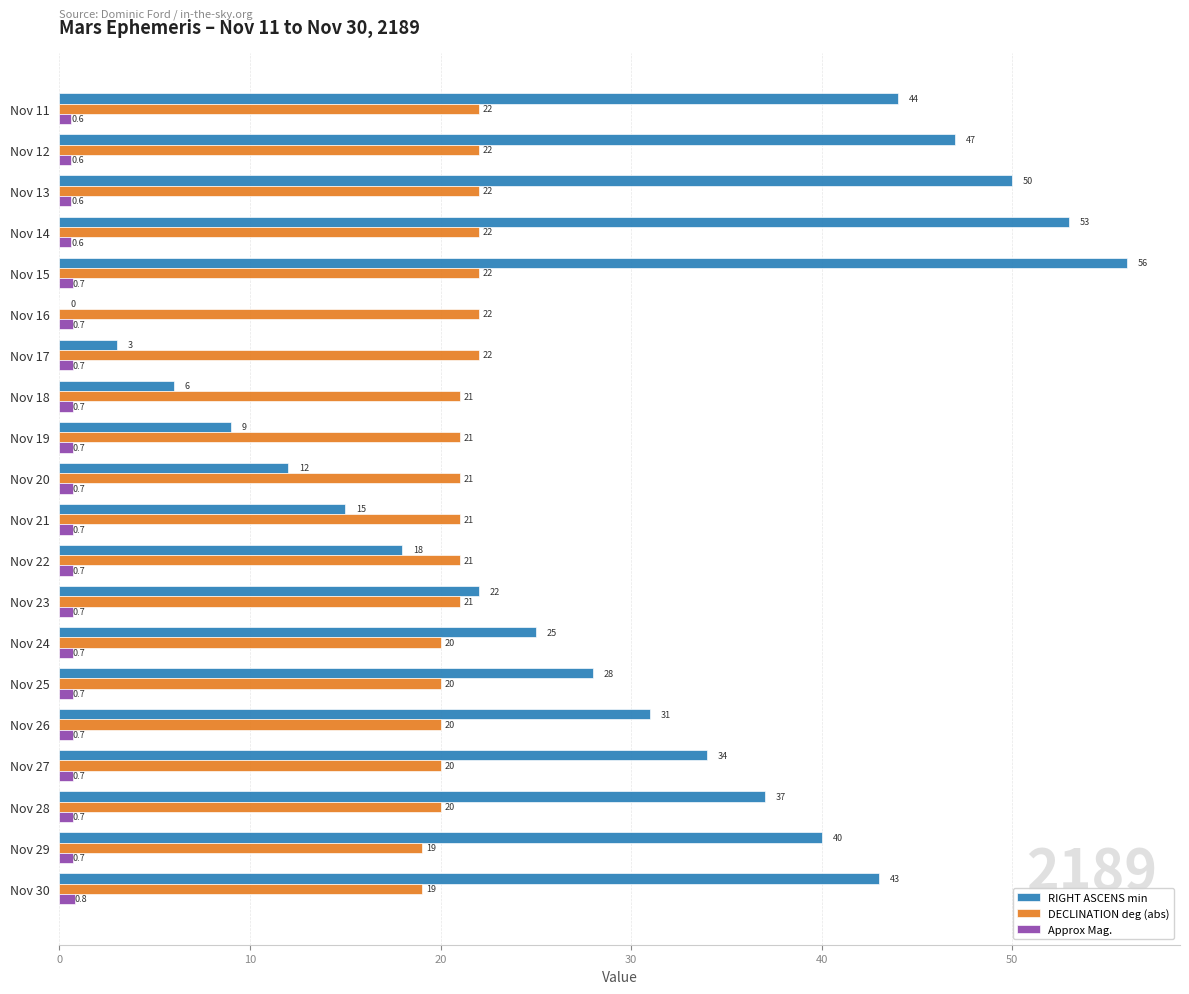

Read the Approx Mag. value at Nov 22.

0.7